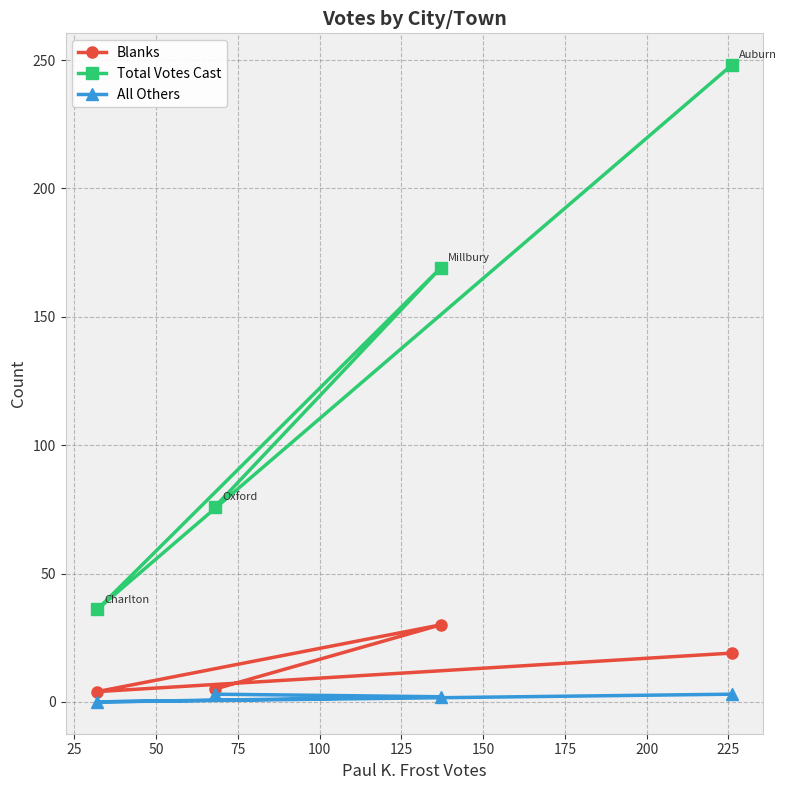

Which series has the largest range (max minus min)?

Total Votes Cast